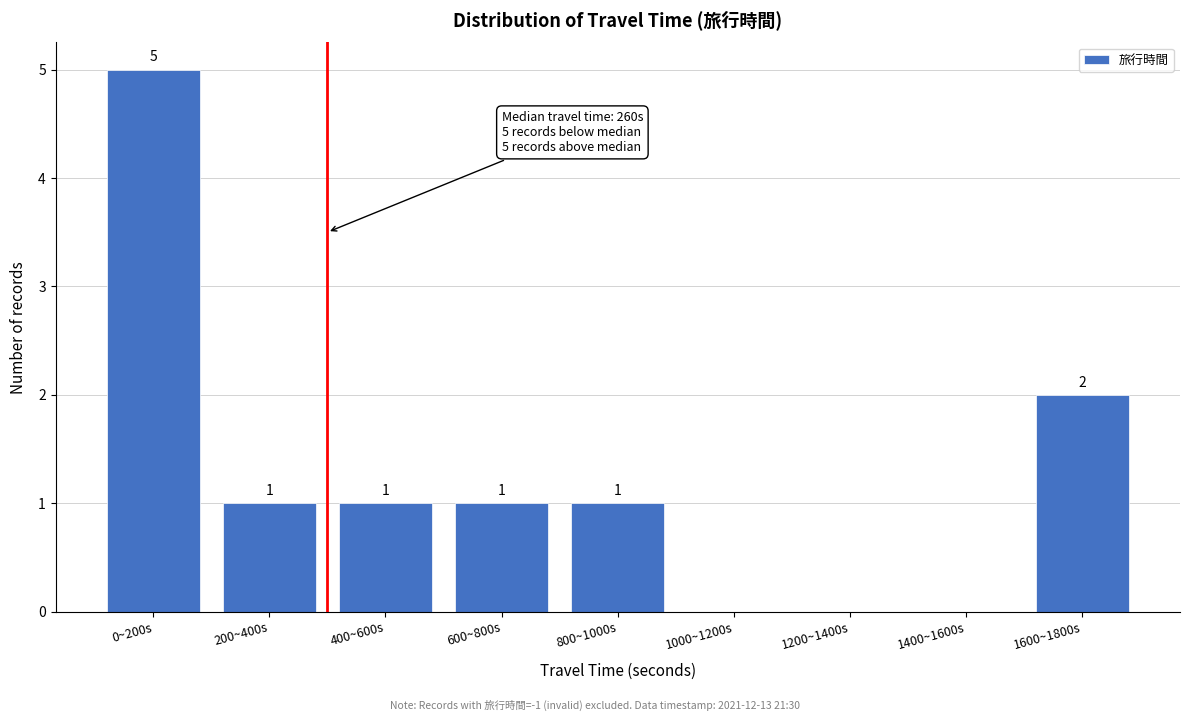

Reading left to right, extract all data points from this chart.

0~200s=5	200~400s=1	400~600s=1	600~800s=1	800~1000s=1	1000~1200s=0	1200~1400s=0	1400~1600s=0	1600~1800s=2